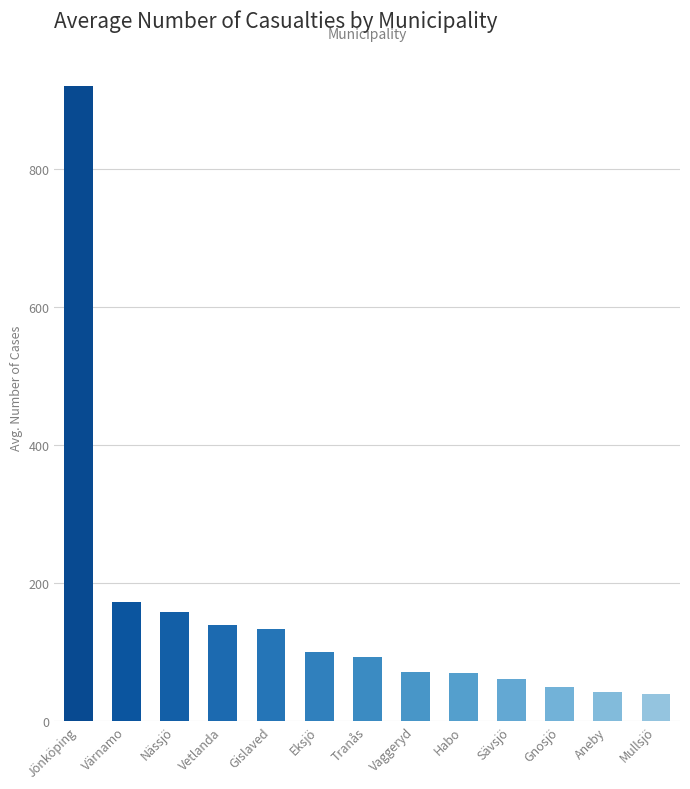

What is the smallest value displayed?

38.7